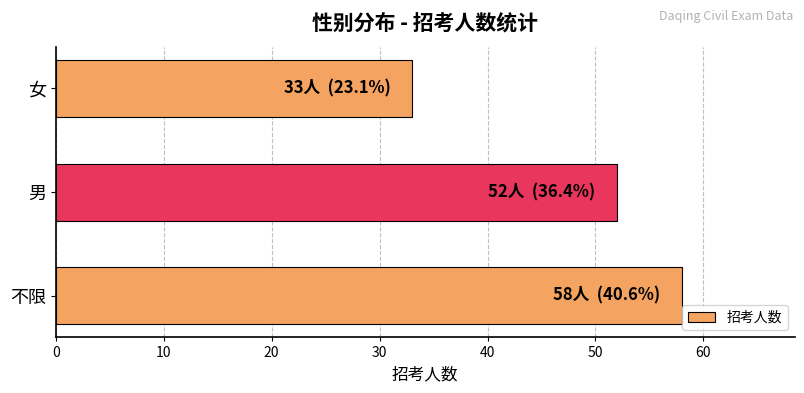

What is the average value?

48